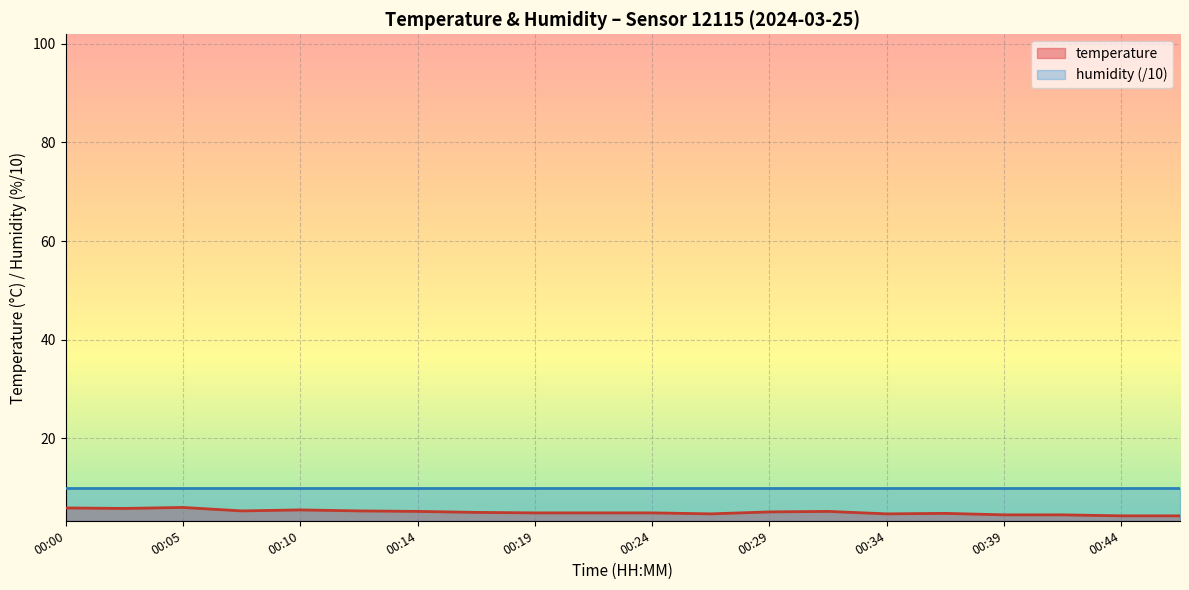

What is the smallest value displayed?

4.3